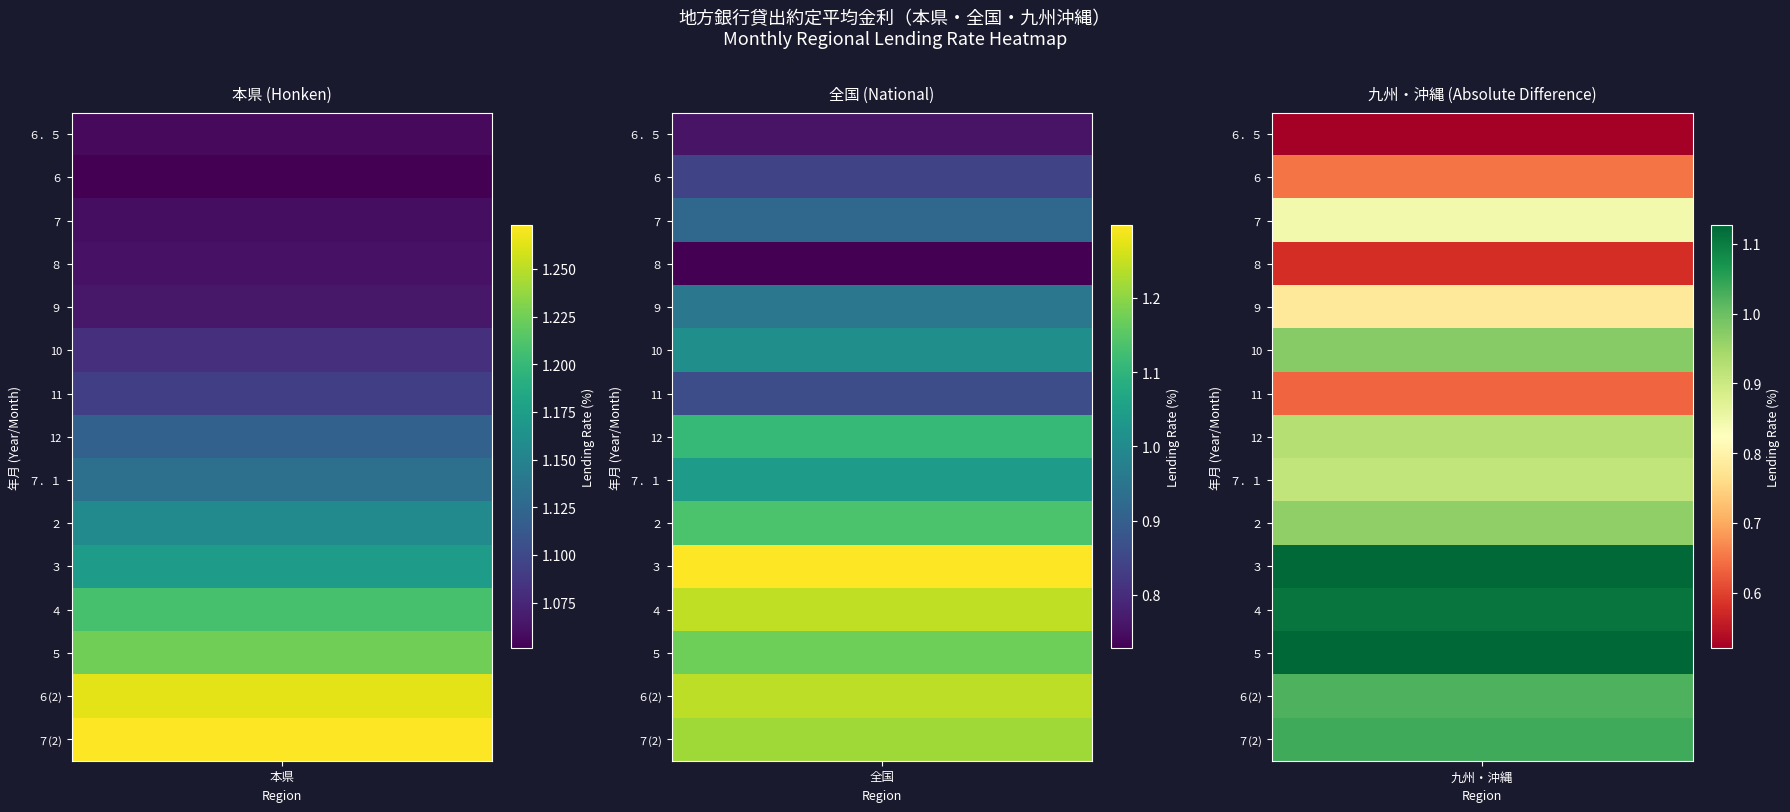

What is the total value across all series at 0?

17.0